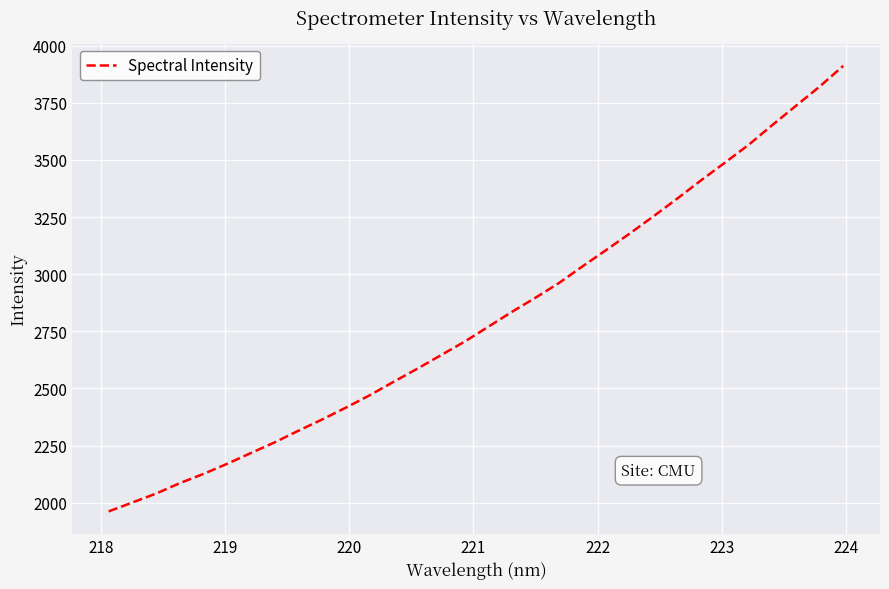

What is the difference between the maximum and minimum values?

1950.5